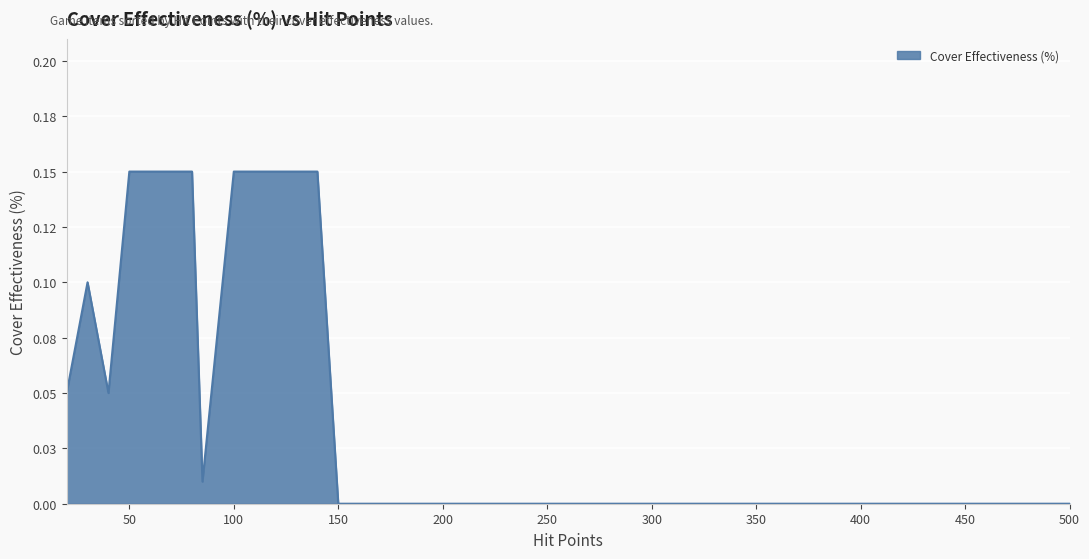

How many points are higher than both their immediate neighbors (excluding endpoints)?

1